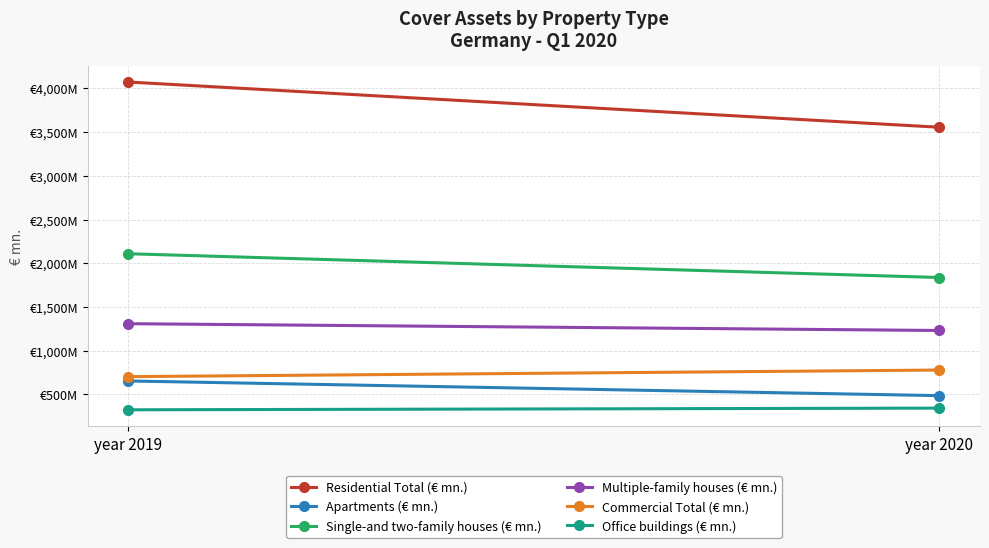

The Apartments (€ mn.) series shows 654.2 at year 2019. True or false?

True